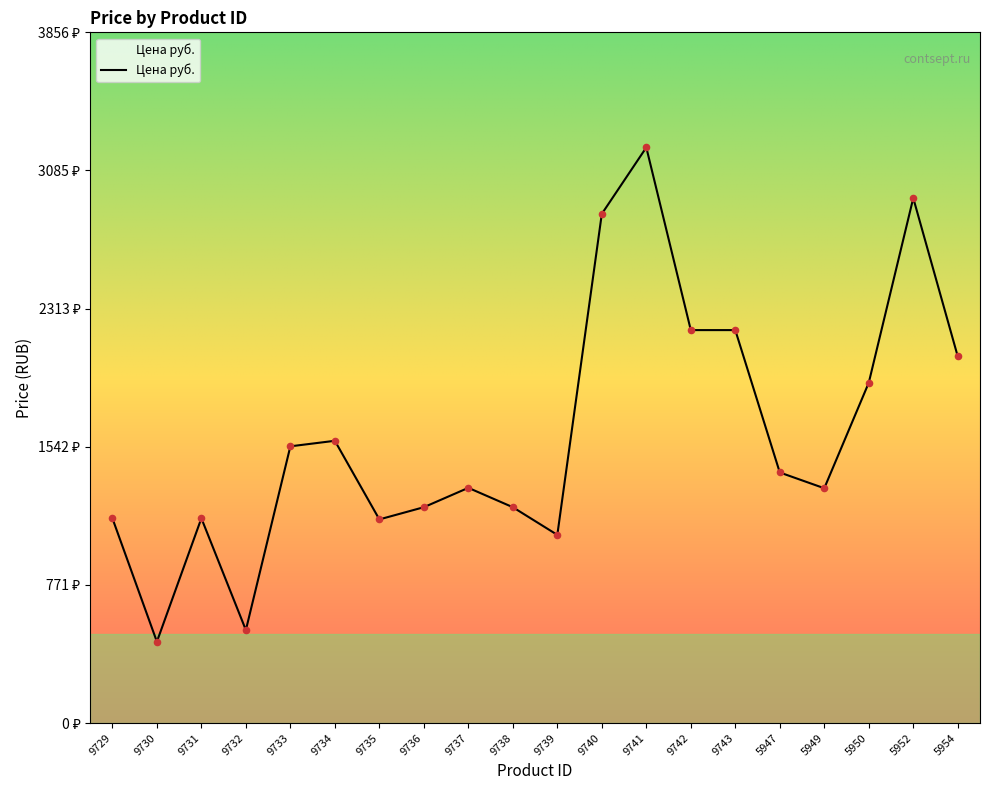

Between 9735 and 9738, which is larger?

9738